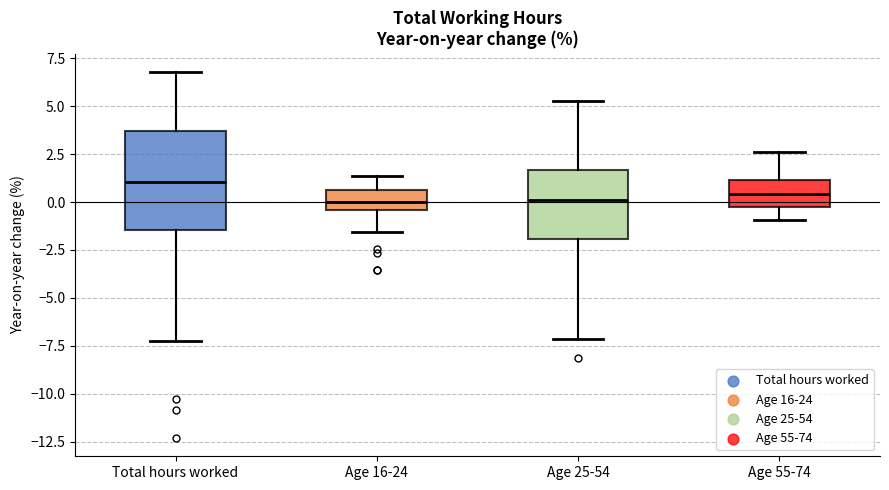

Reading left to right, transcribe this box plot: for each box, give where its median line is, the range the box spans, and where its two whiskers end, as read against the y-axis. The values are not printed on the chart, so give them approximately, as read against the axis.

Total hours worked: median 1.0, box -1.5 to 3.5, whiskers -7.0 to 7.0
Age 16-24: median 0.0, box -0.5 to 0.5, whiskers -1.5 to 1.5
Age 25-54: median 0.0, box -2.0 to 1.5, whiskers -7.0 to 5.5
Age 55-74: median 0.5, box 0.0 to 1.0, whiskers -1.0 to 2.5